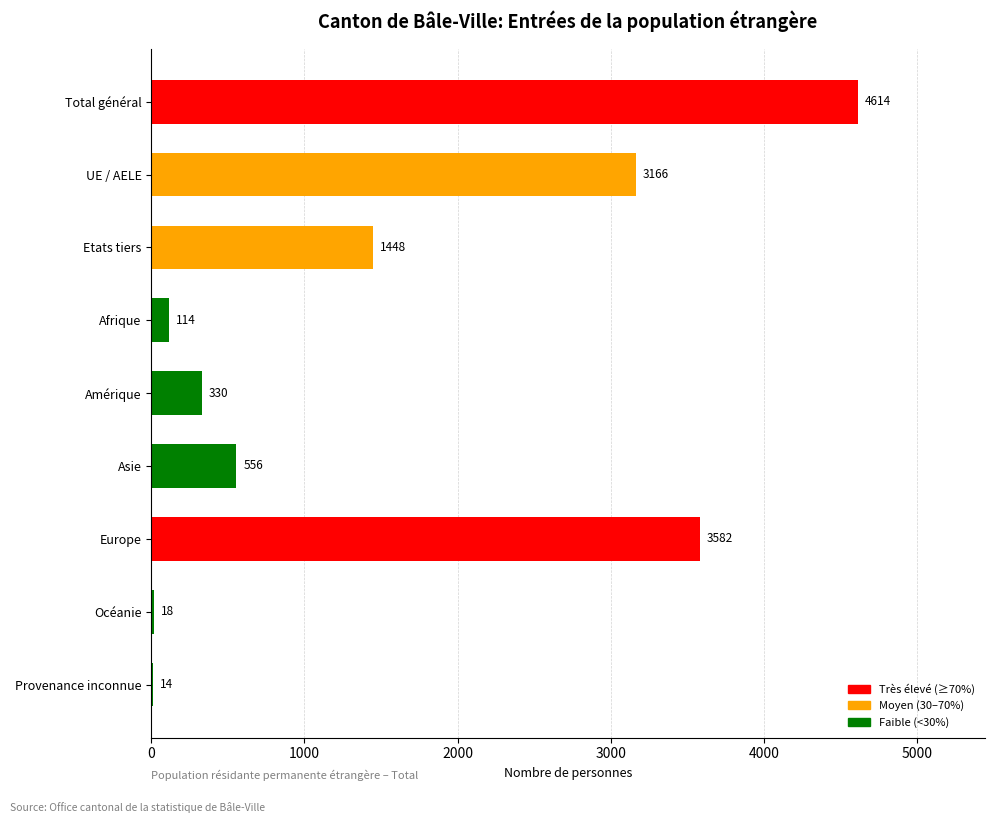

Reading top to bottom, what are all the values shown in this chart?

Total général=4614	UE / AELE=3166	Etats tiers=1448	Afrique=114	Amérique=330	Asie=556	Europe=3582	Océanie=18	Provenance inconnue=14